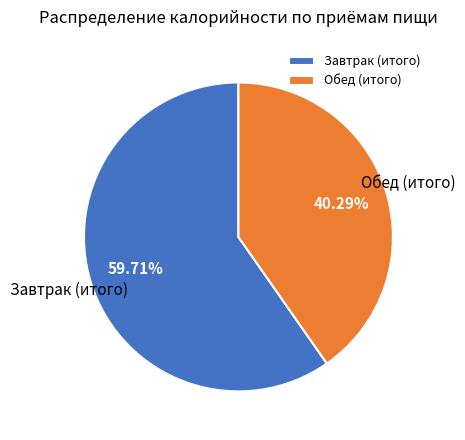

How many segments does this pie chart have?

2